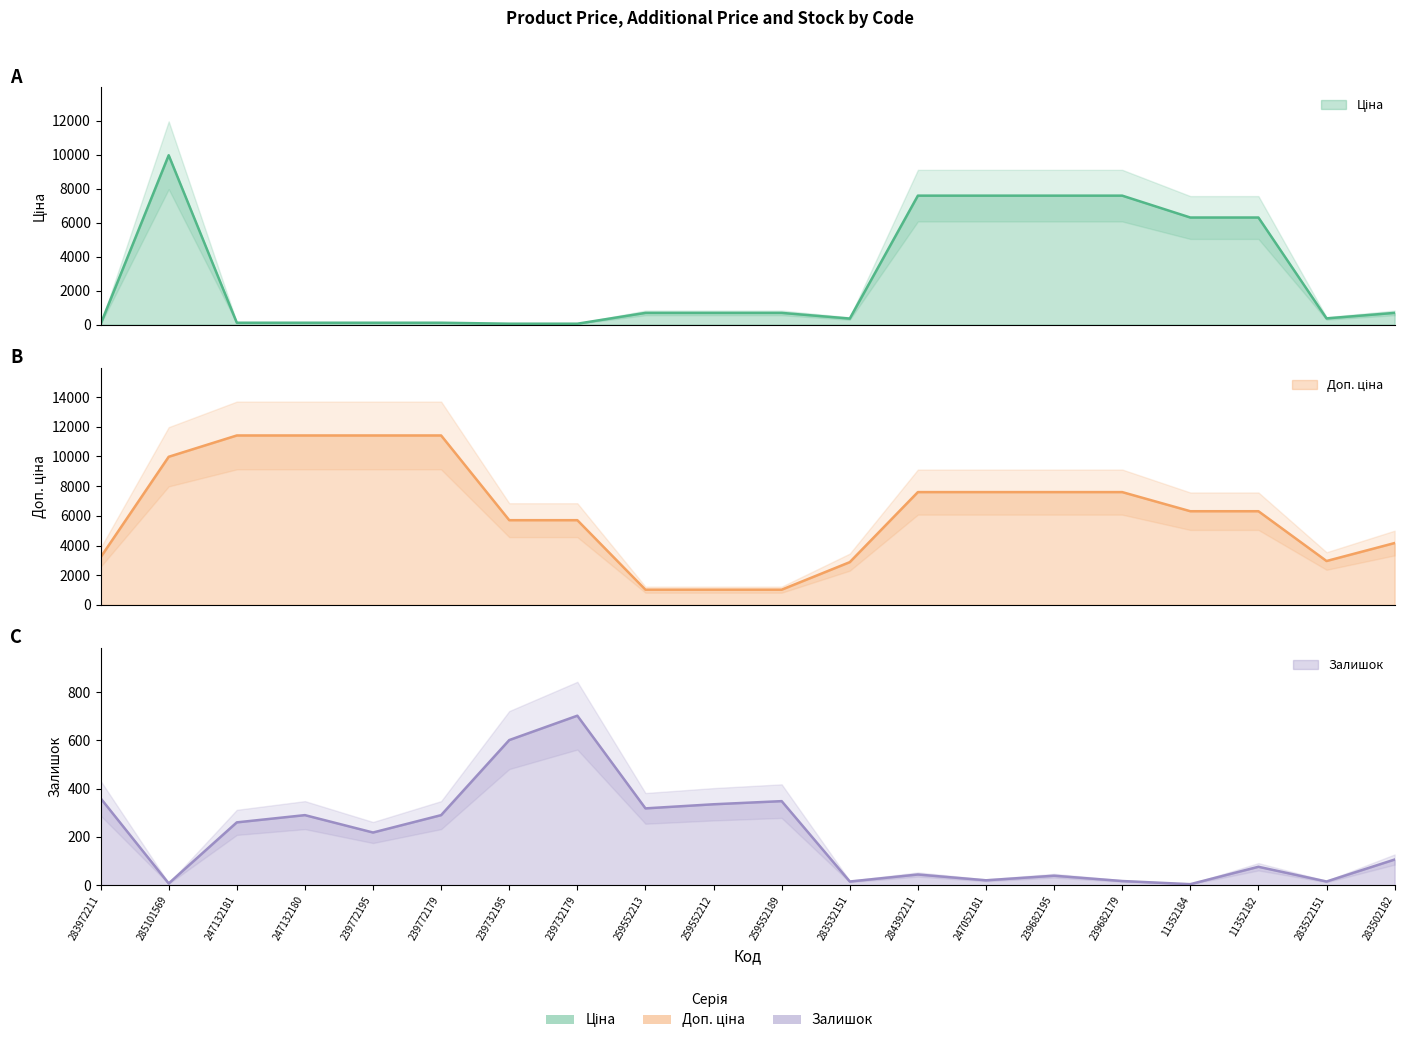

Which category has the highest value across all series?

247132181